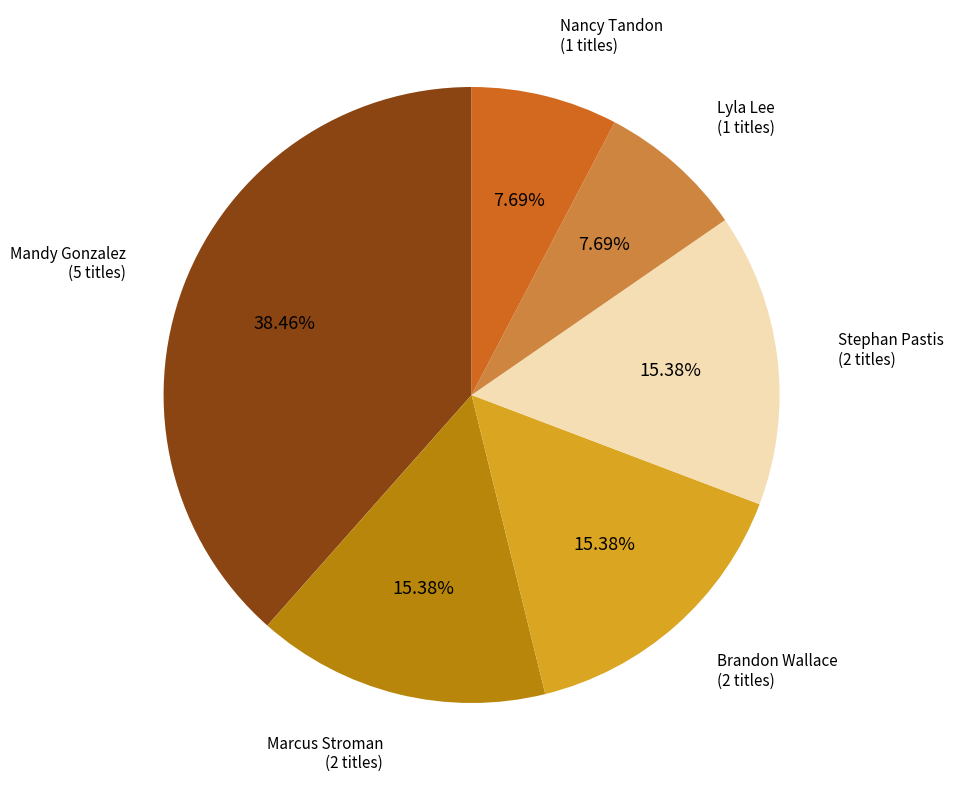

How many slices are in this pie chart?

6